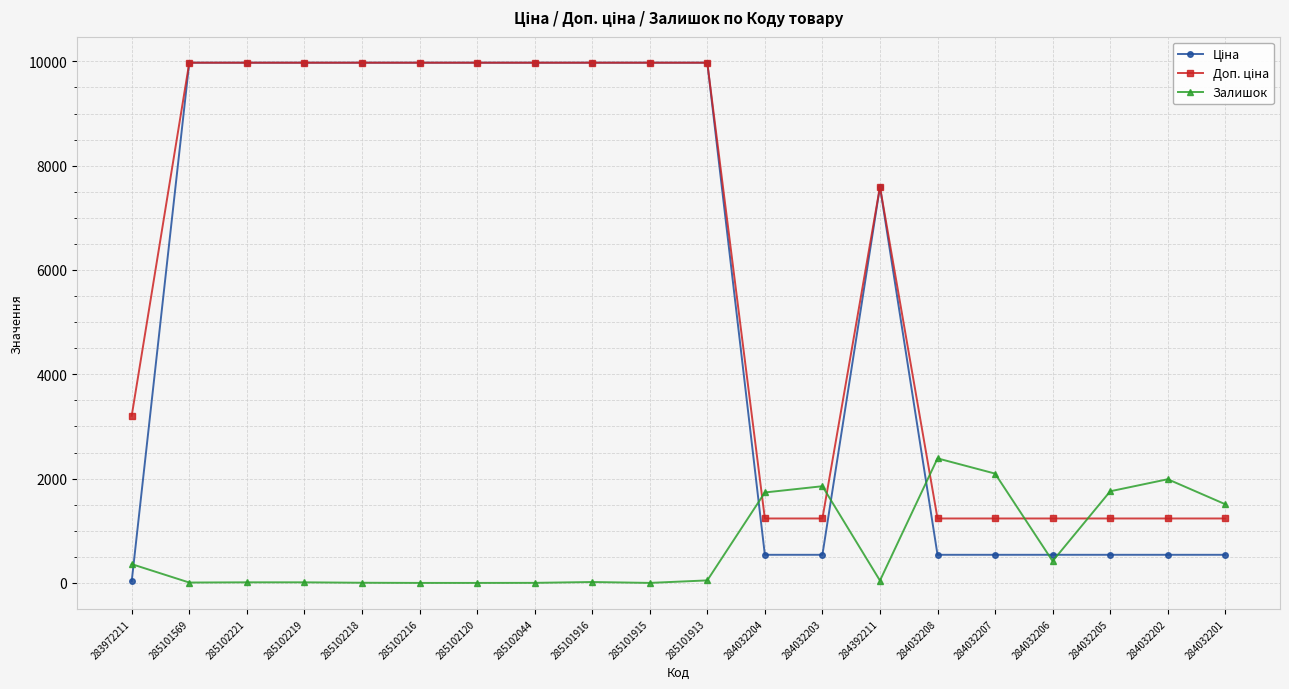

What is the maximum value shown in the chart?

9975.0